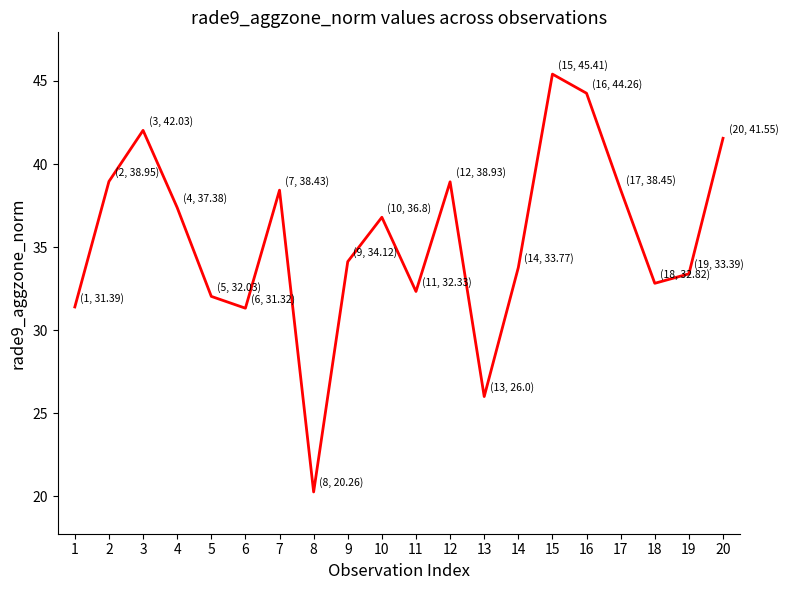

What is the sum of the values at 11 and 16?

76.6